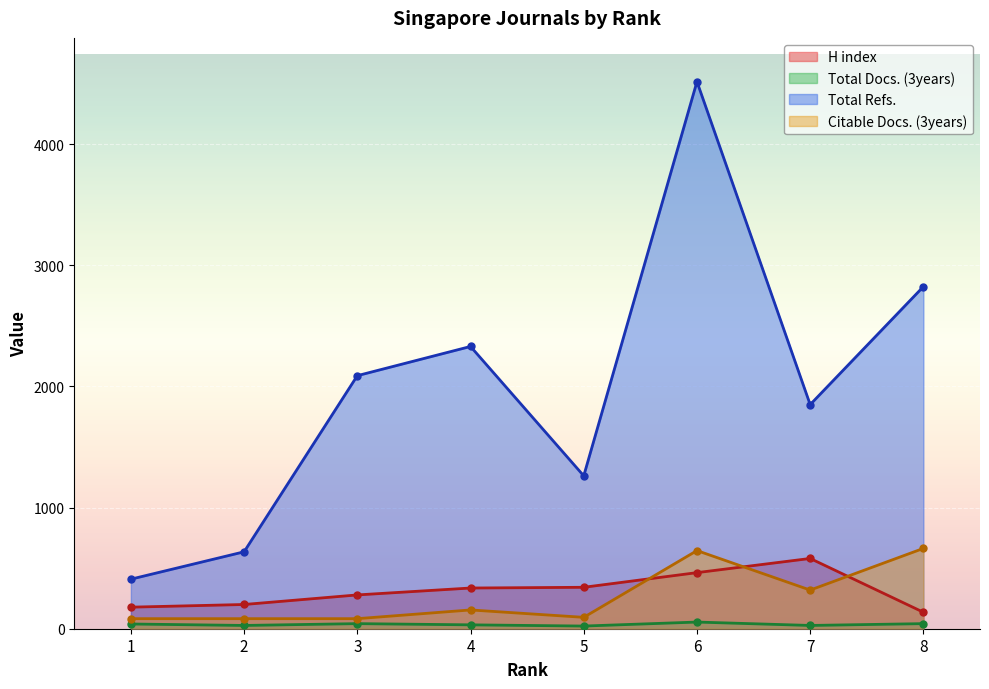

True or false: Citable Docs. (3years) has a value of 25 at 3.

False